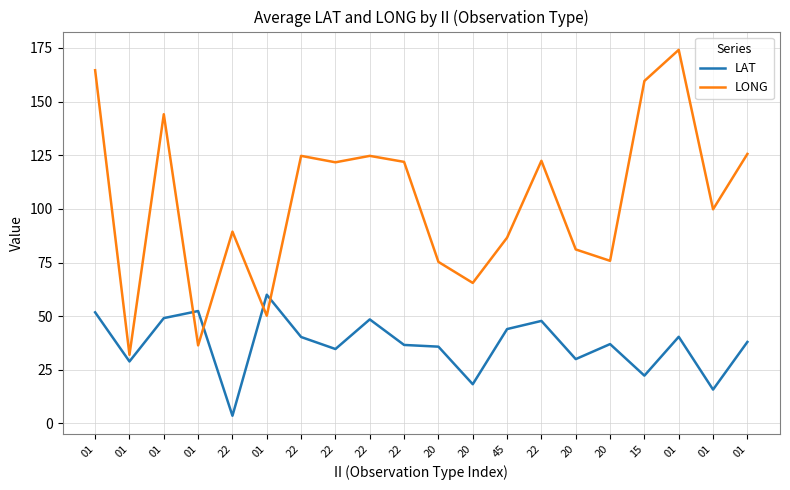

What are all the series names shown in the legend?

LAT, LONG